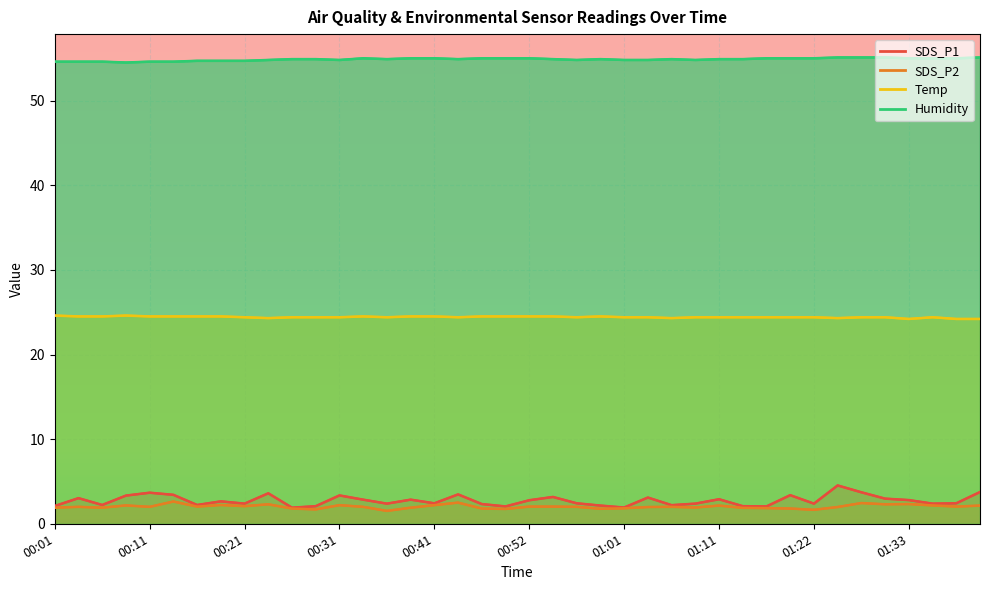

The value of Temp at 01:38 is 15.6. True or false?

False